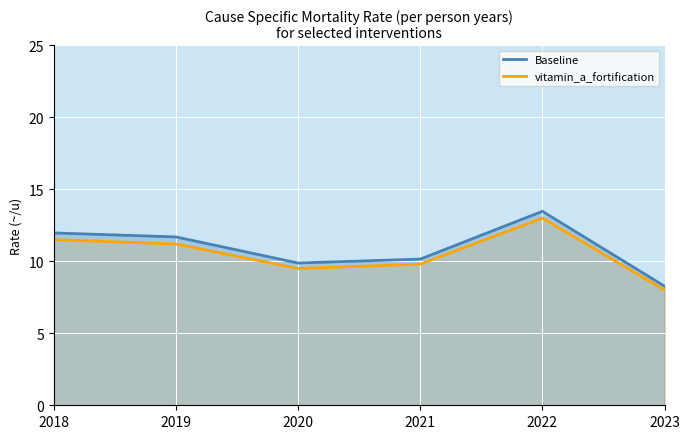

What is the difference between the highest and lowest values at 2020?

0.4